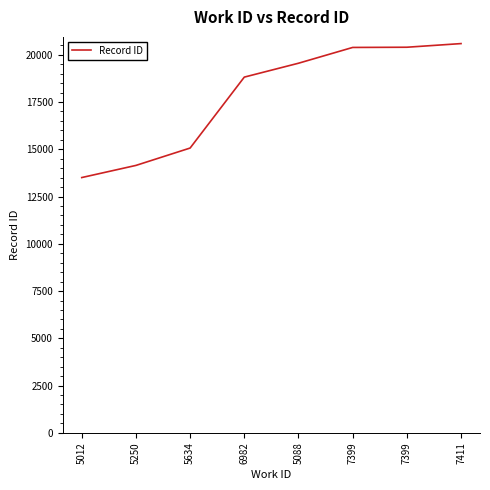

What is the maximum value shown in the chart?

20589